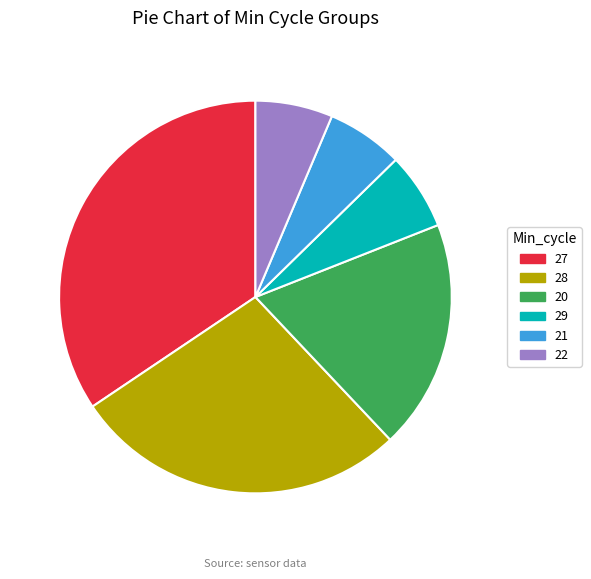

How many slices are in this pie chart?

6